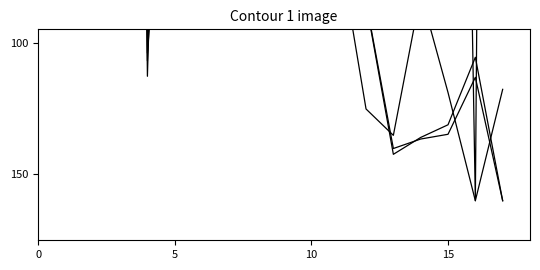

How many lines are shown in the chart?

5